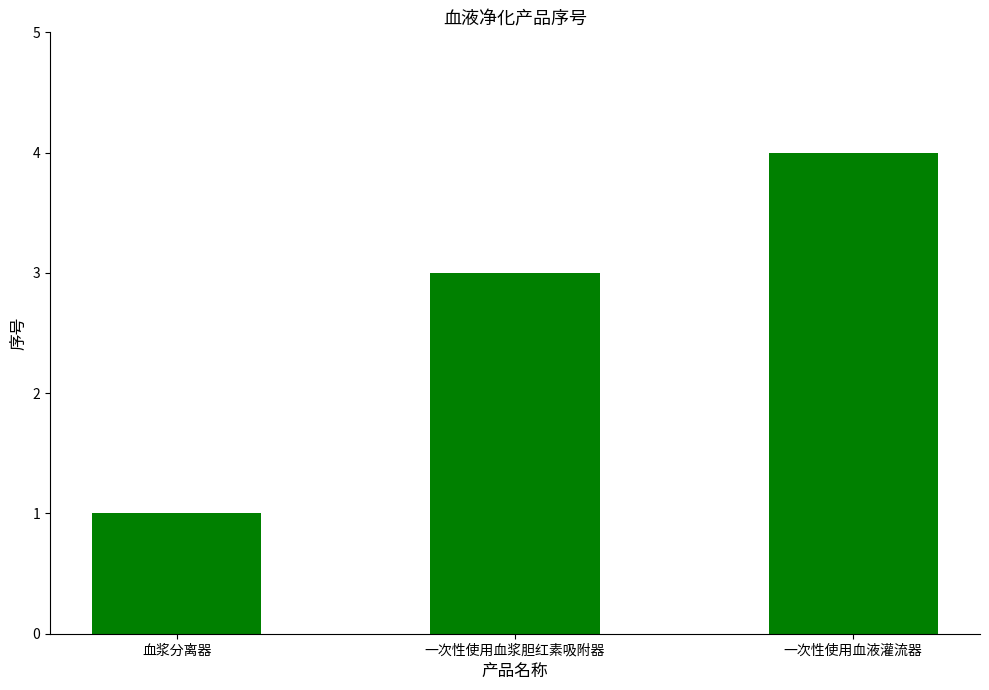

Does the chart contain any negative values?

No